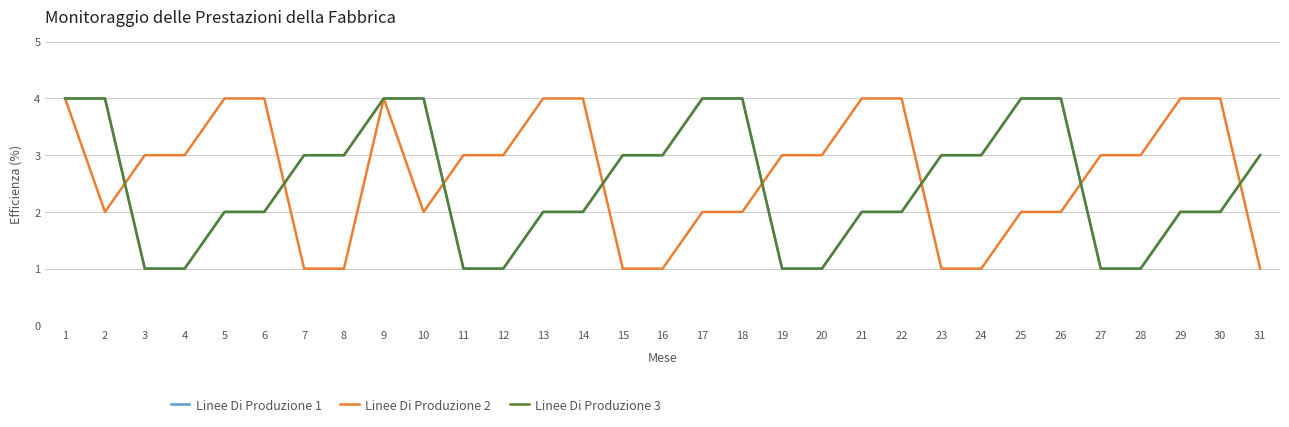

What is the sum of all Linee Di Produzione 1 values?

77